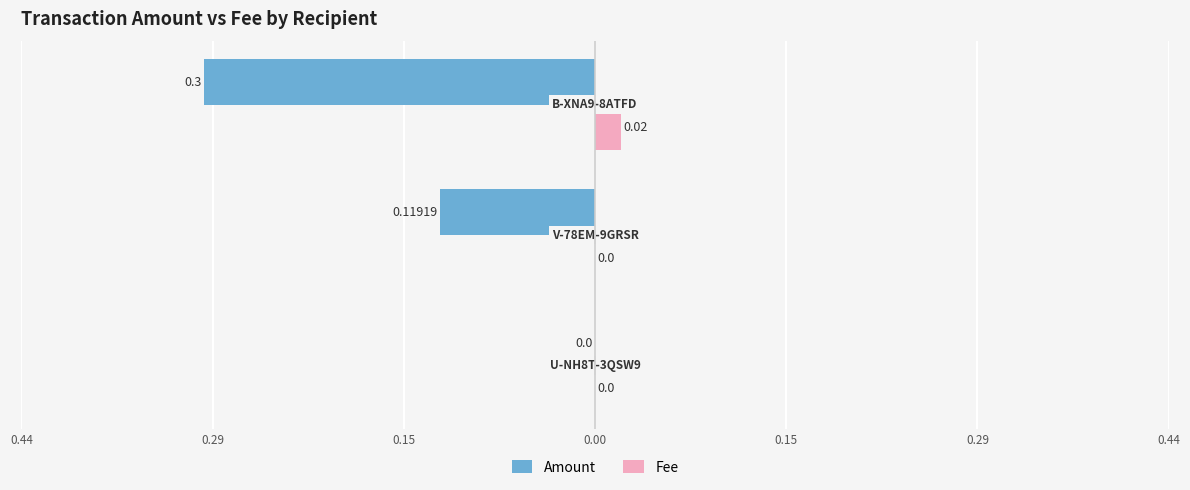

What are all the series names shown in the legend?

Amount, Fee